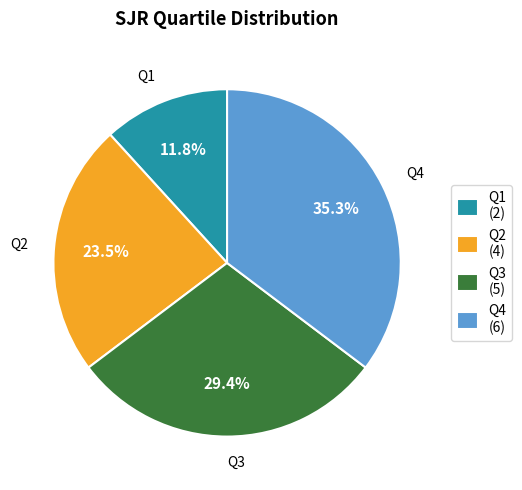

What percentage is the Q3 slice, to the nearest percent?

29%